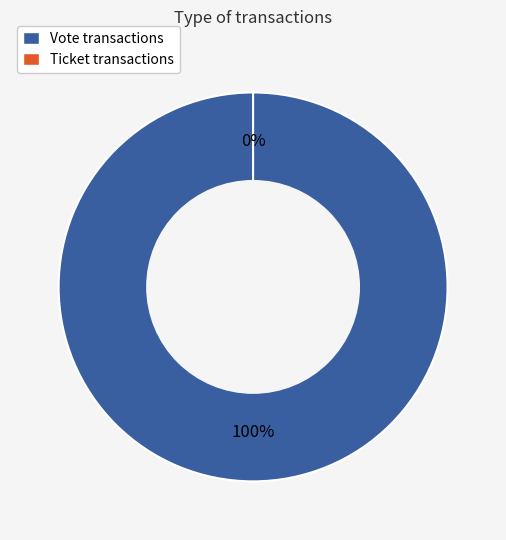

Is there a majority slice in this chart?

Yes